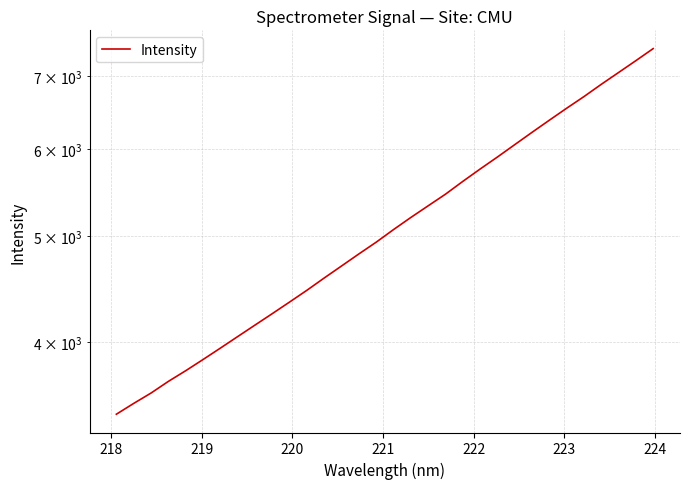

Reading right to left, extract all data points from this chart.

7412.3	7227.1	7049.5	6876.9	6702.2	6540.3	6378.1	6217.8	6059.1	5903.9	5756.7	5609.4	5460.8	5329.2	5200.4	5069.9	4937.6	4817.3	4697.0	4580.1	4463.4	4354.5	4249.6	4148.5	4049.5	3952.4	3858.9	3769.3	3685.8	3596.7	3519.2	3440.3